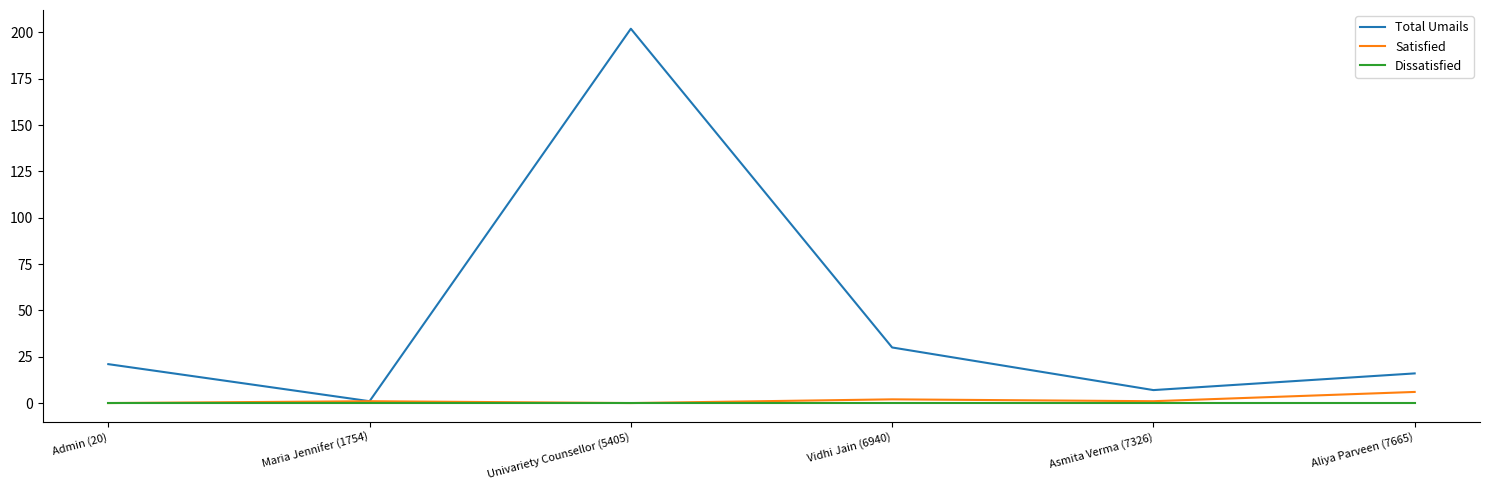

Is it true that Dissatisfied equals 0 at Univariety Counsellor (5405)?

True